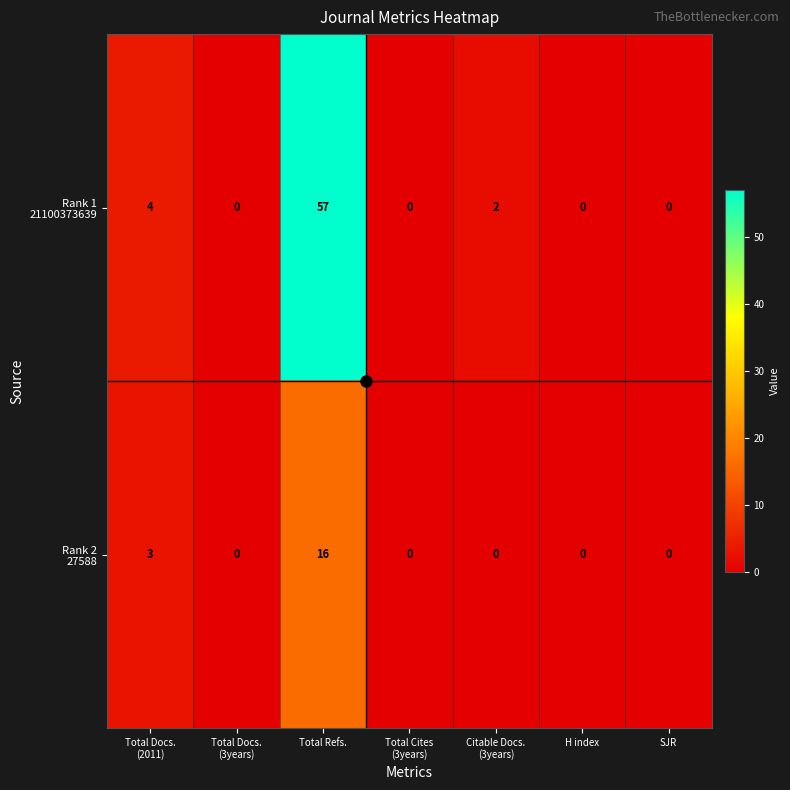

How many distinct data groups are displayed?

2